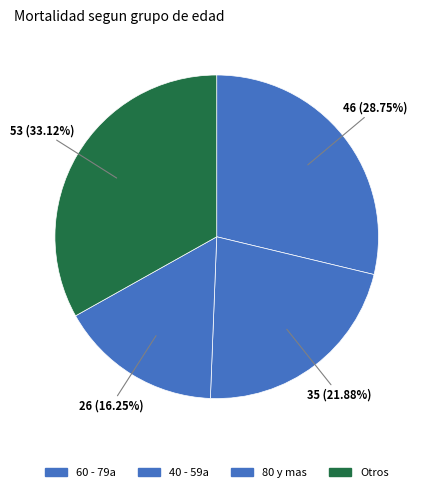

How many segments does this pie chart have?

4